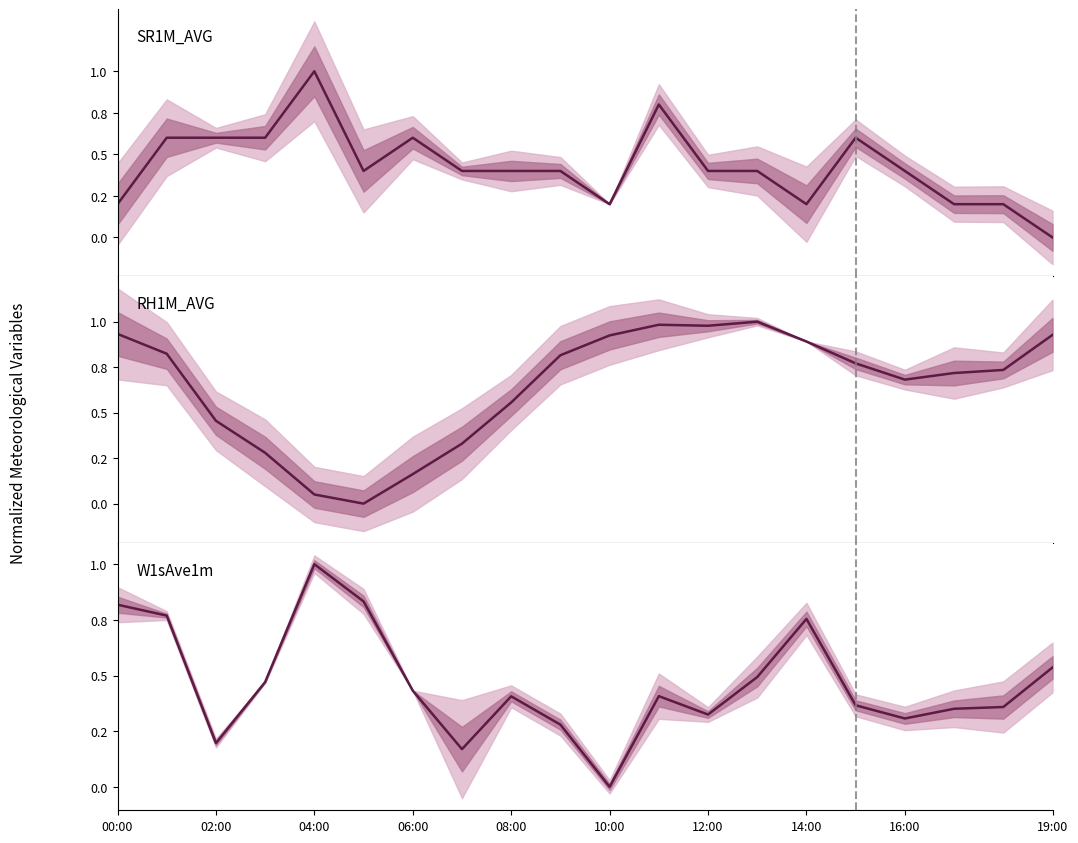

True or false: SR1M_AVG has more than 1 points higher than both neighbors.

True